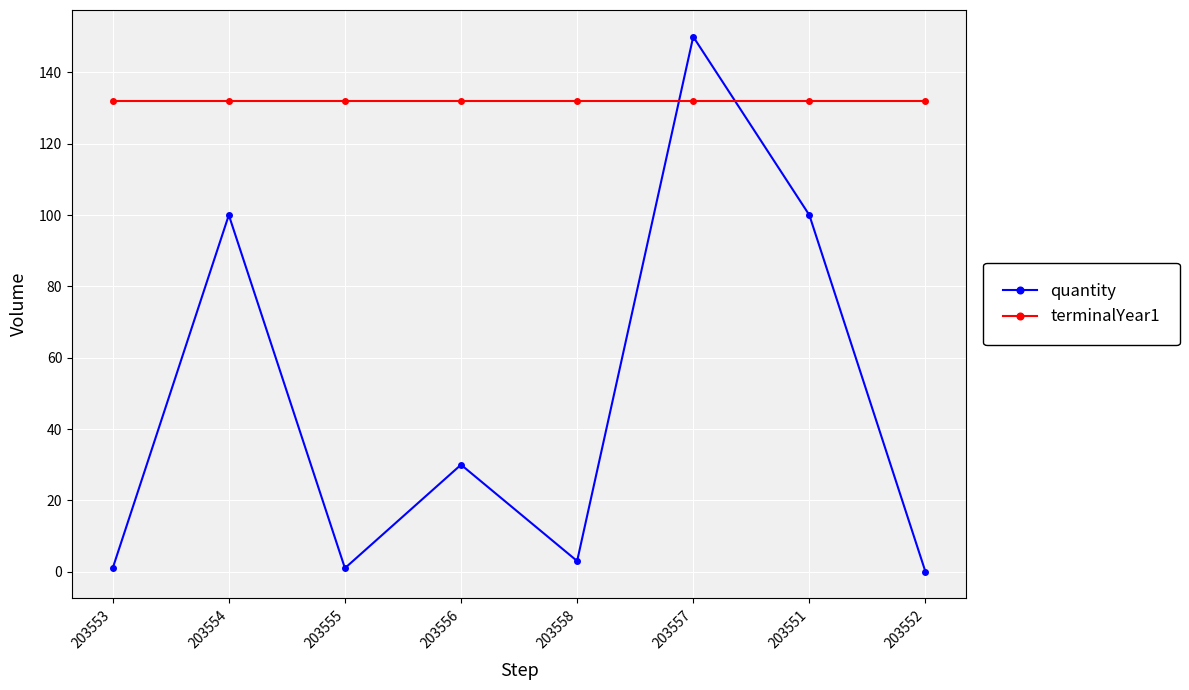

How many times do quantity and terminalYear1 cross each other?

2